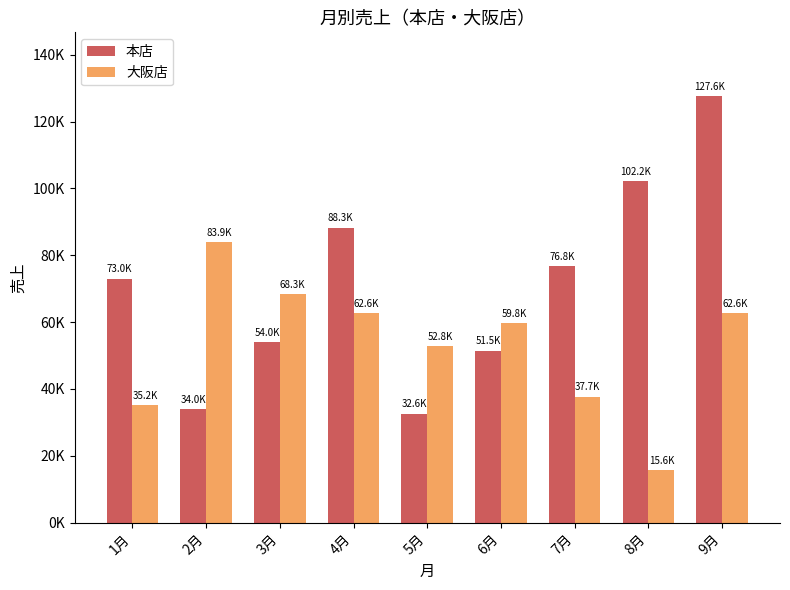

Are the bars horizontal?

No